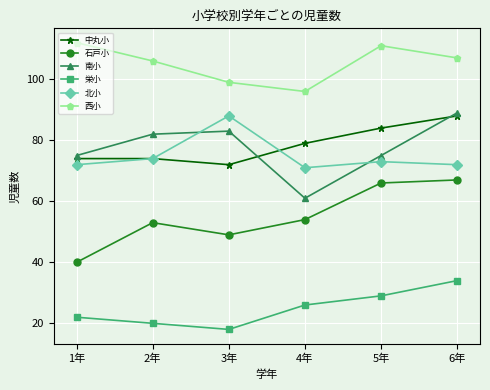

Reading left to right, what are all the values shown in this chart?

中丸小: 1年=74	2年=74	3年=72	4年=79	5年=84	6年=88
石戸小: 1年=40	2年=53	3年=49	4年=54	5年=66	6年=67
南小: 1年=75	2年=82	3年=83	4年=61	5年=75	6年=89
栄小: 1年=22	2年=20	3年=18	4年=26	5年=29	6年=34
北小: 1年=72	2年=74	3年=88	4年=71	5年=73	6年=72
西小: 1年=112	2年=106	3年=99	4年=96	5年=111	6年=107